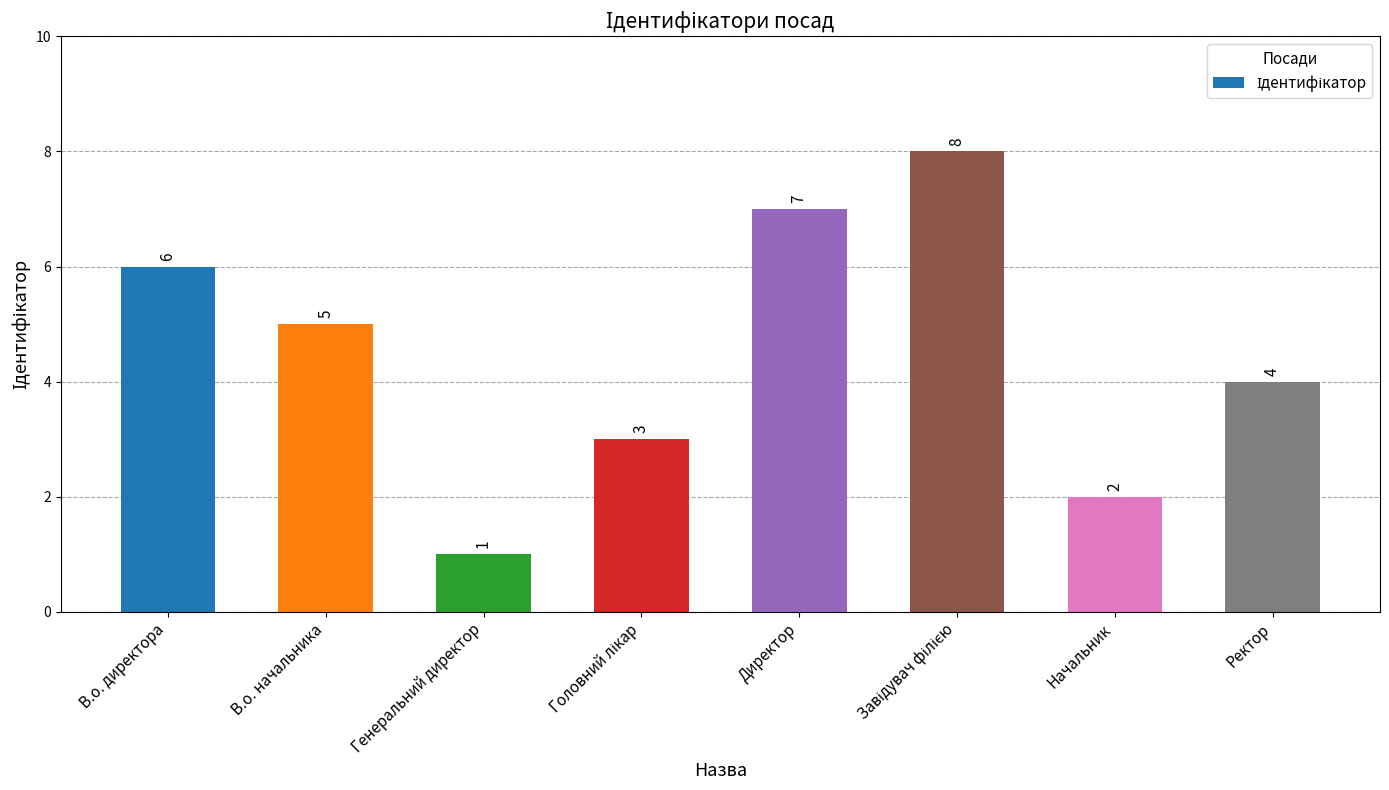

What is the maximum value shown in the chart?

8